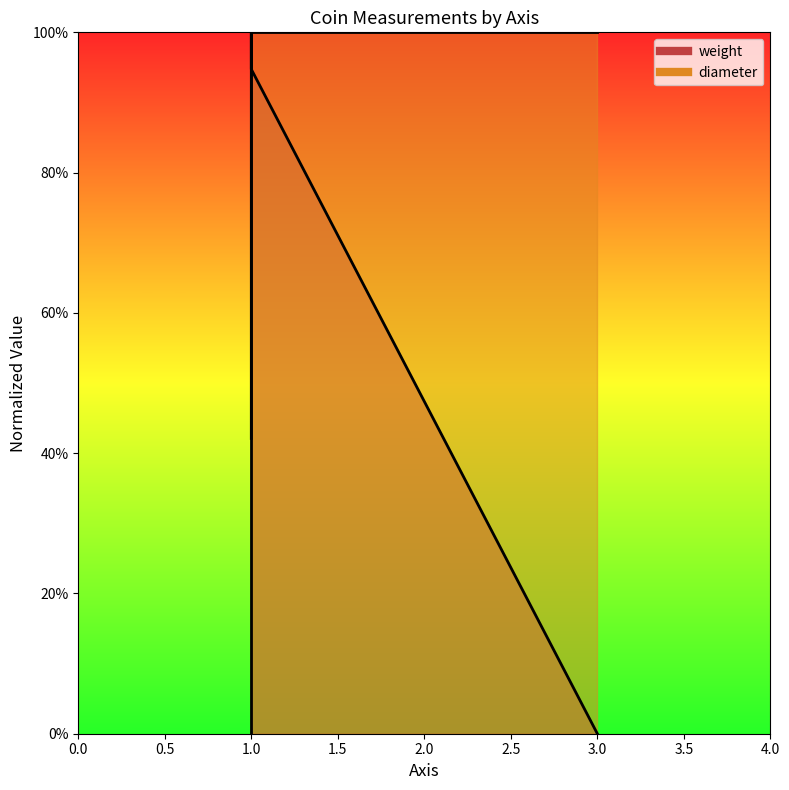

At which category does weight reach its first local peak?

1